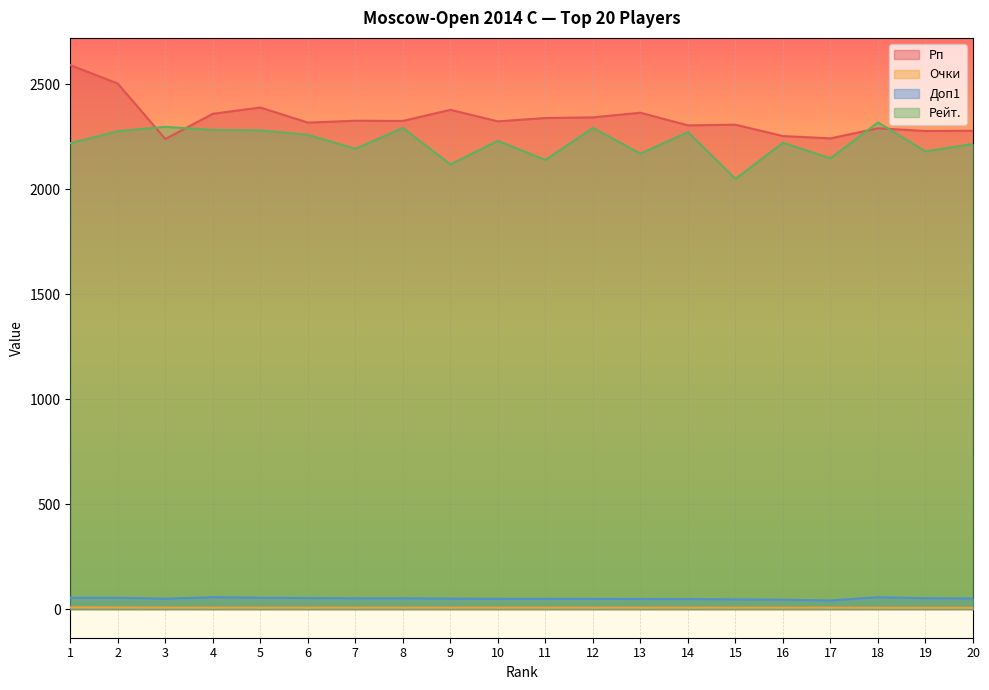

Is it true that Рейт. equals 2319.0 at 18?

True